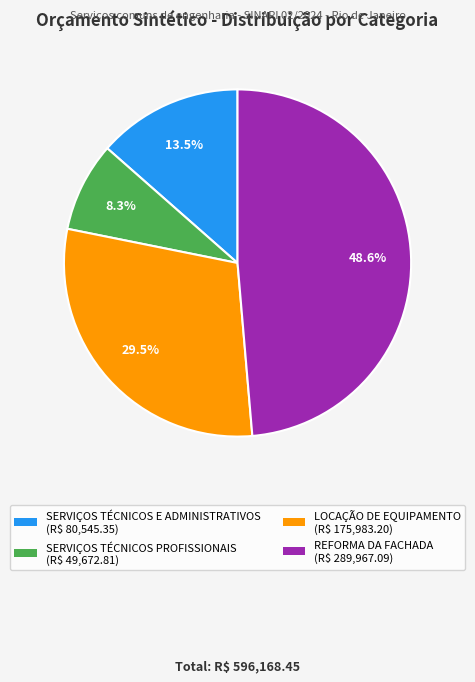

To the nearest percent, what is the difference between the SERVIÇOS TÉCNICOS PROFISSIONAIS and LOCAÇÃO DE EQUIPAMENTO slice percentages?

21%